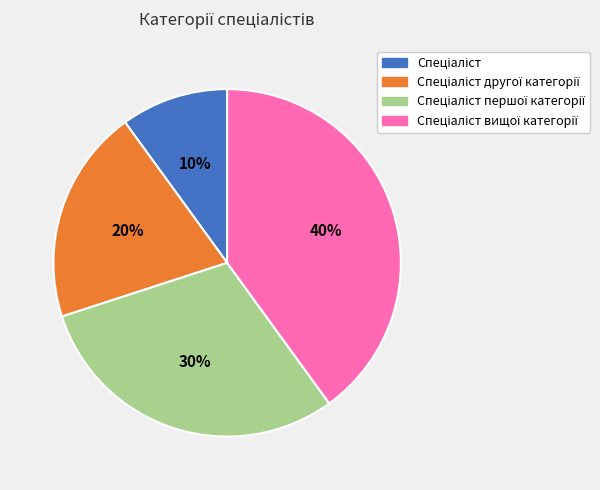

Does any single category account for the majority?

No